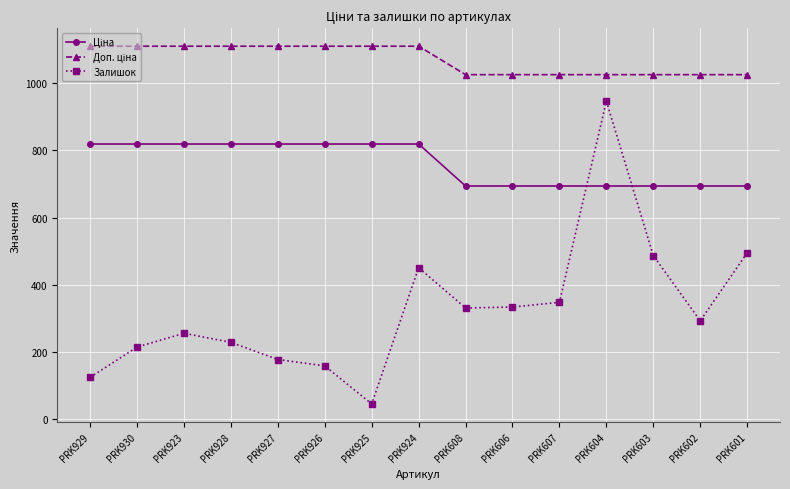

Does the chart display data point markers on the line(s)?

Yes